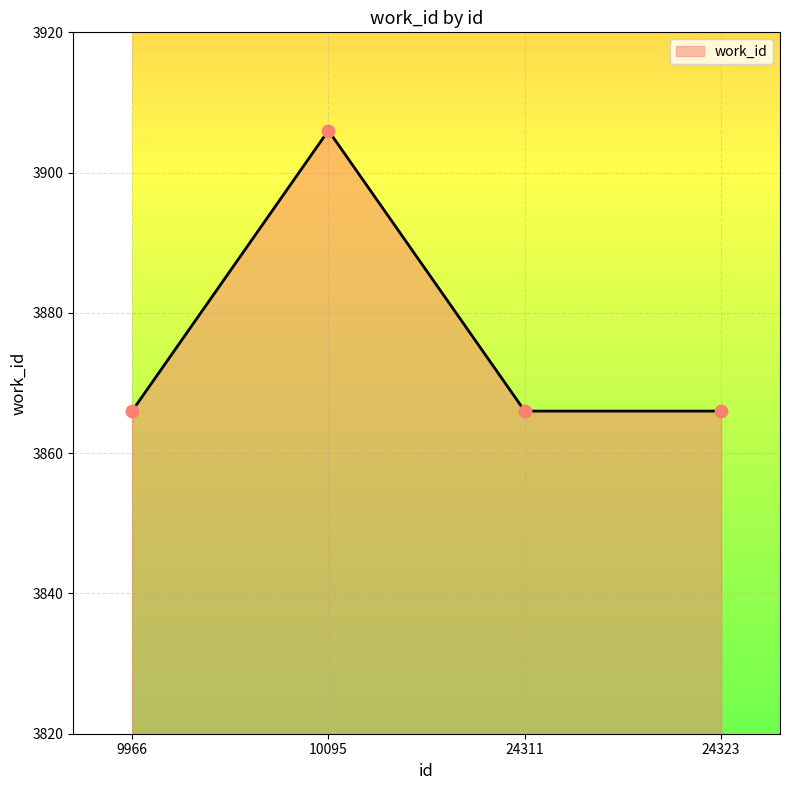

What is the ratio of the value at 24323 to the value at 10095?

1.0